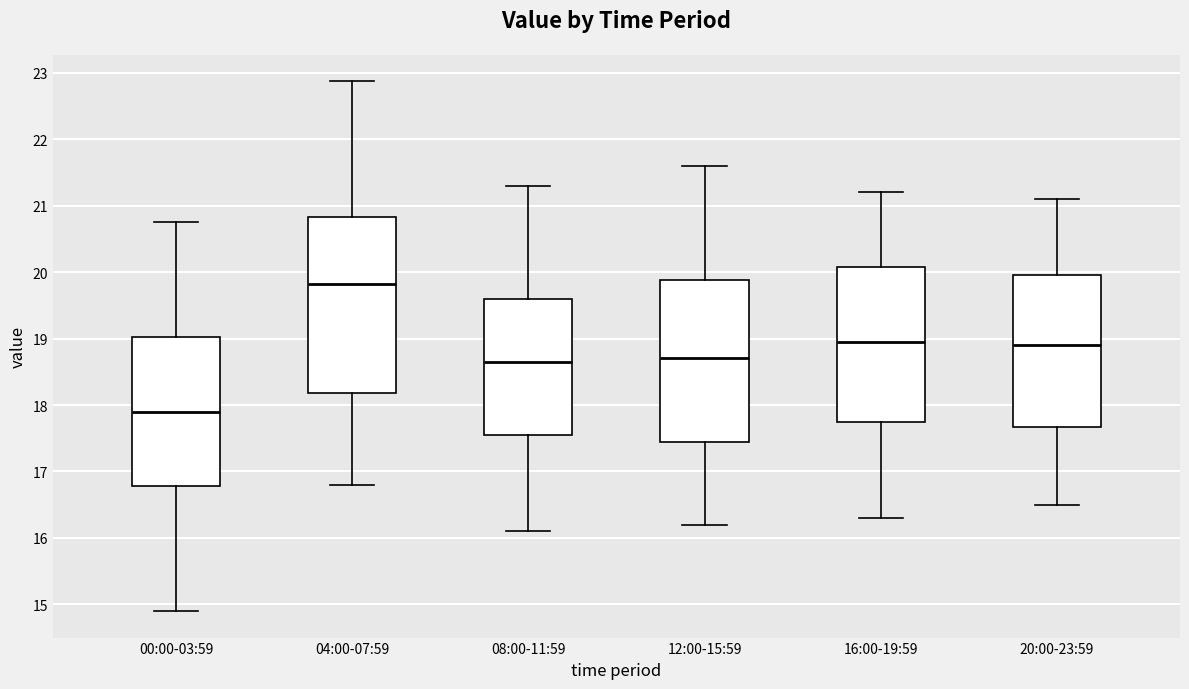

Reading left to right, read every box against the y-axis: the position of its median line, the range the box covers, and the ends of its whiskers. The values are not printed on the chart, so give them approximately, as read against the axis.

00:00-03:59: median 17.9, box 16.8 to 19.0, whiskers 14.9 to 20.8
04:00-07:59: median 19.8, box 18.2 to 20.8, whiskers 16.8 to 22.9
08:00-11:59: median 18.7, box 17.6 to 19.6, whiskers 16.1 to 21.3
12:00-15:59: median 18.7, box 17.5 to 19.9, whiskers 16.2 to 21.6
16:00-19:59: median 19.0, box 17.8 to 20.1, whiskers 16.3 to 21.2
20:00-23:59: median 18.9, box 17.7 to 20.0, whiskers 16.5 to 21.1